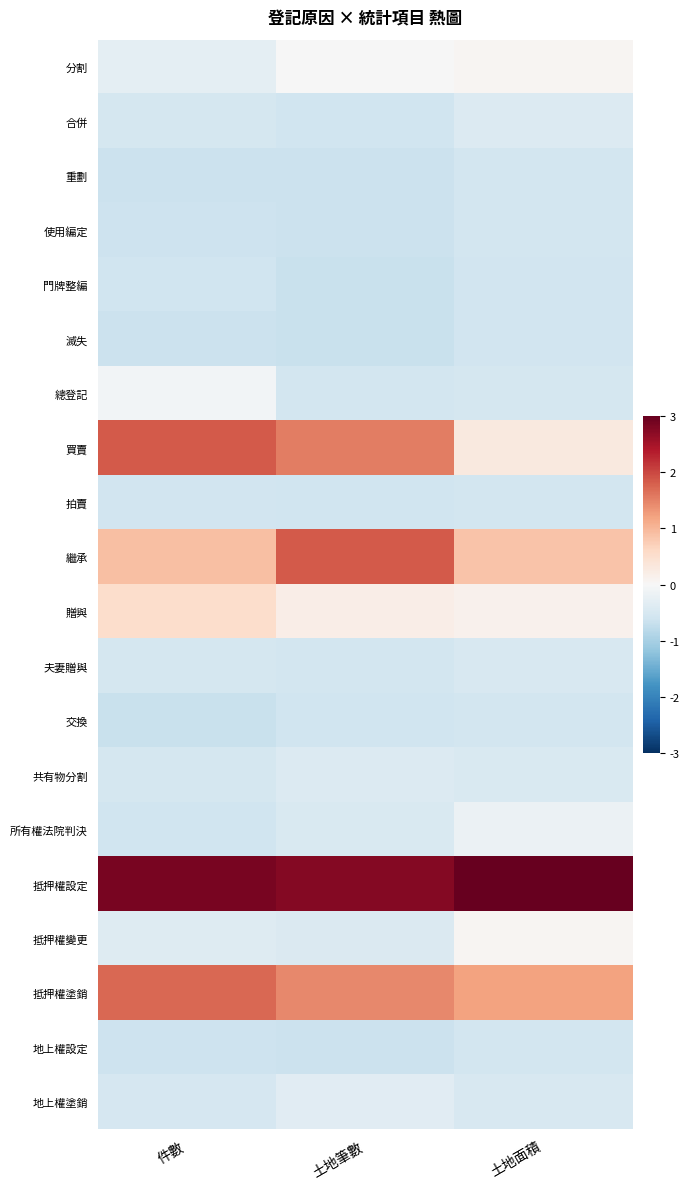

Rank the series by their maximum value, from lowest to highest.

門牌整編, 滅失, 地上權設定, 交換, 重劃, 使用編定, 拍賣, 夫妻贈與, 合併, 共有物分割, 地上權塗銷, 所有權法院判決, 總登記, 抵押權變更, 分割, 贈與, 抵押權塗銷, 買賣, 繼承, 抵押權設定